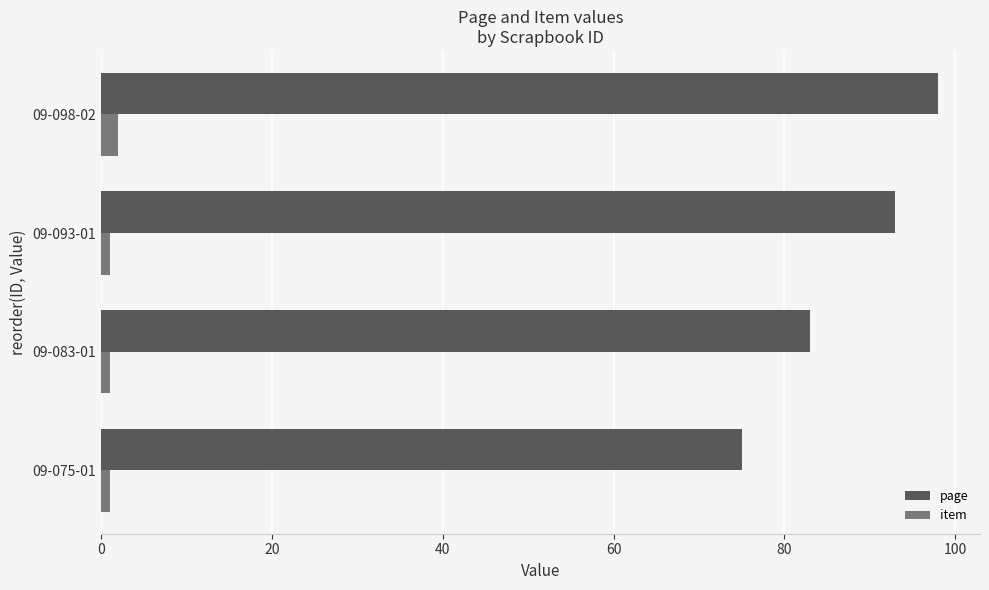

What is the difference between the second highest and minimum values in the page series?

18